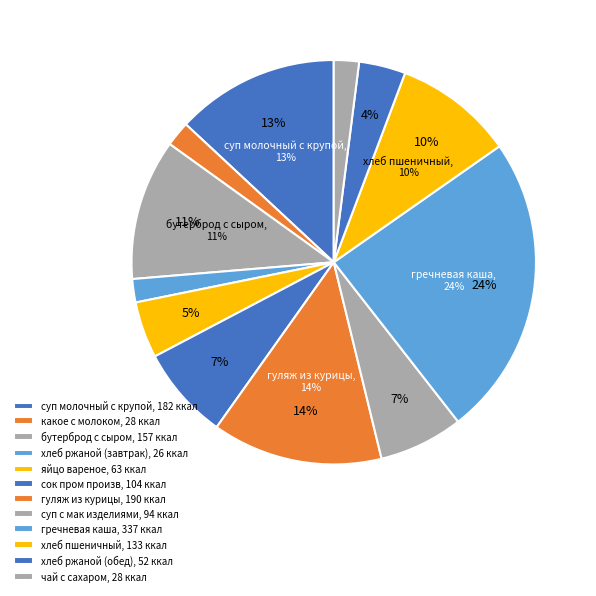

Is the sum of Завтрак and Обед greater than half?

Yes